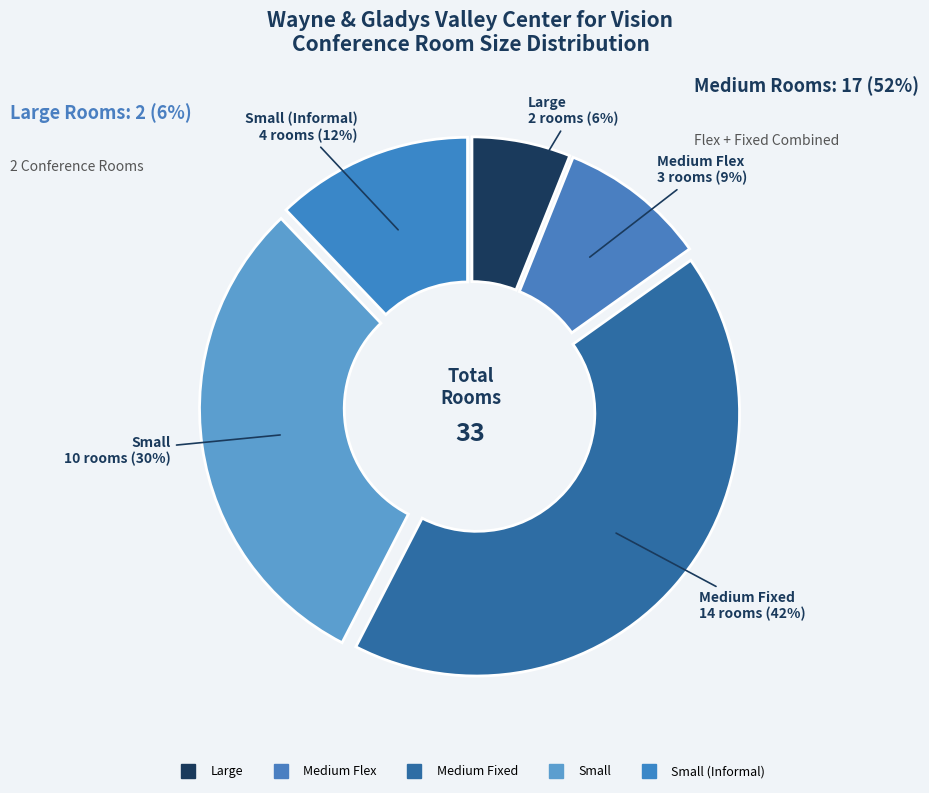

How many slices are in this pie chart?

5